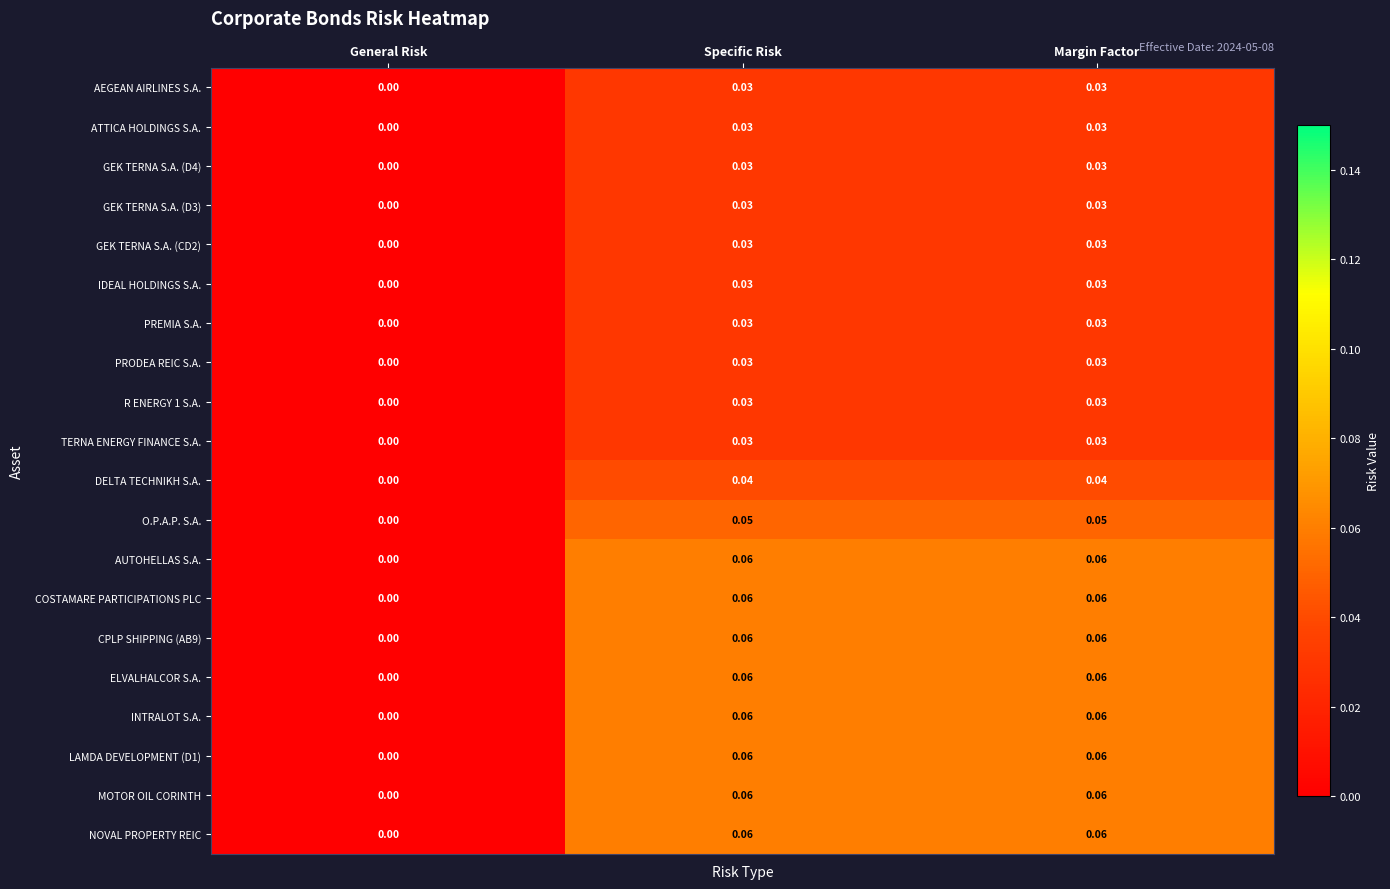

At which category does the chart reach its minimum across all series?

General Risk